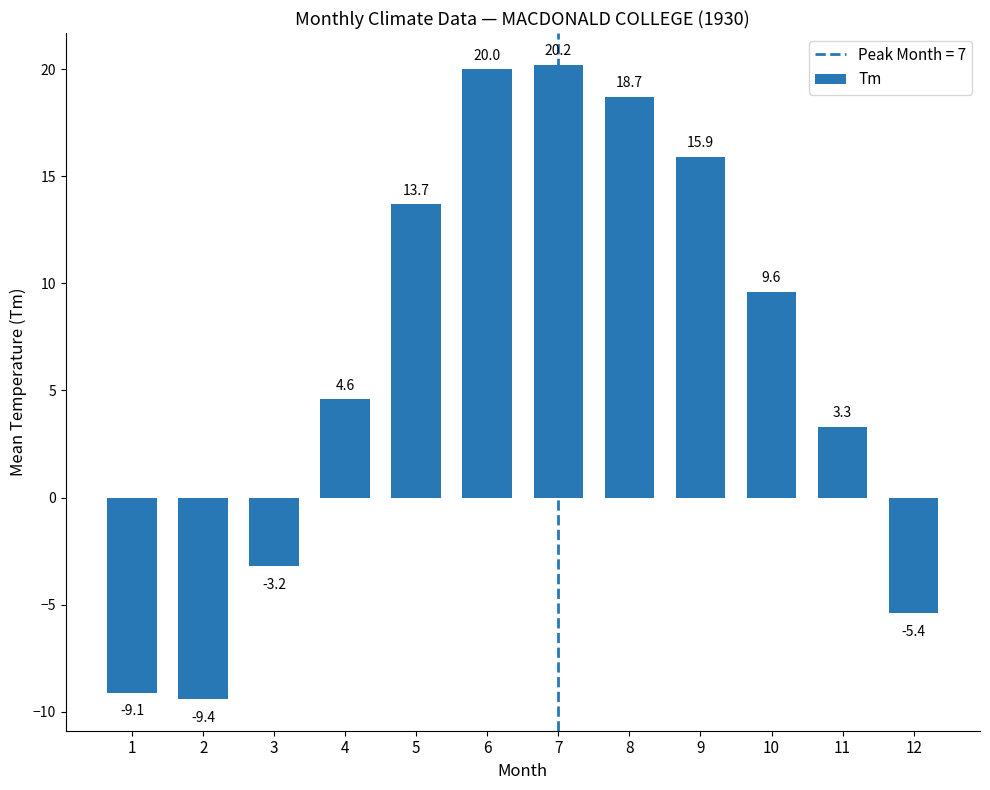

What is the maximum value shown in the chart?

20.2